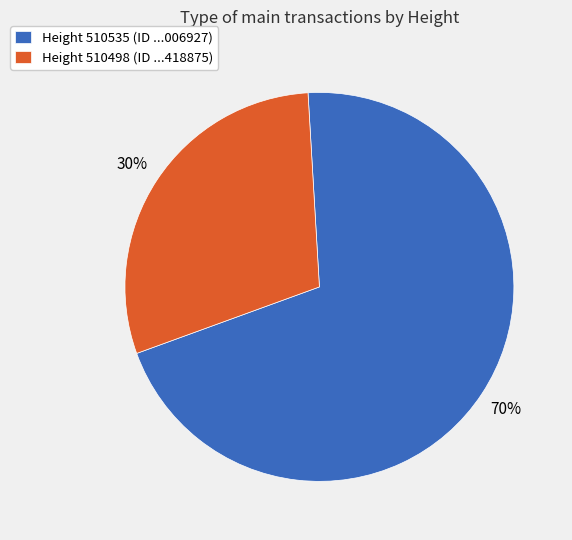

To the nearest percent, what percentage of the pie is Height 510535 (ID ...006927)?

70%